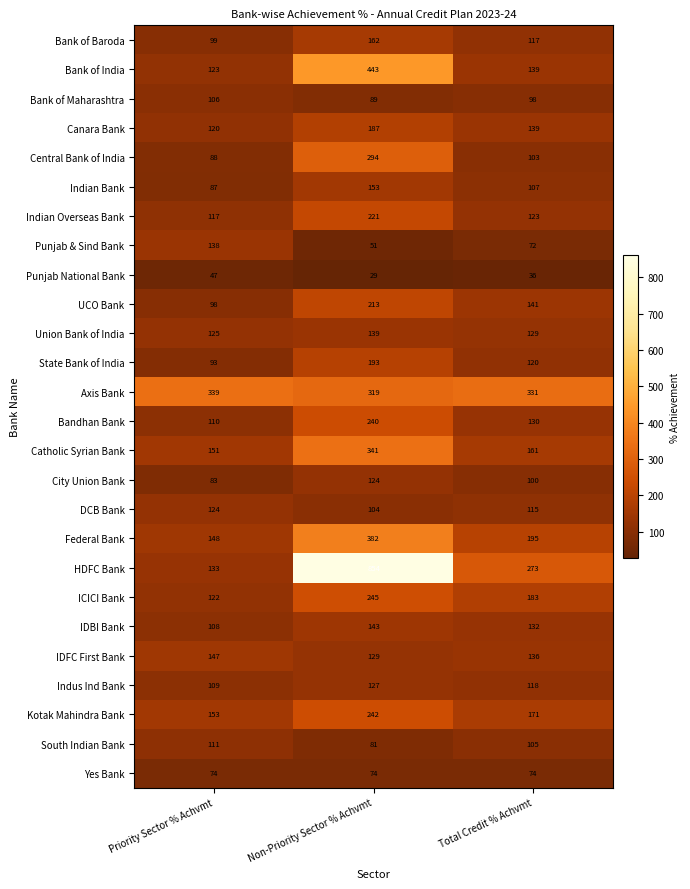

At how many categories does at least one series exceed 198?

3